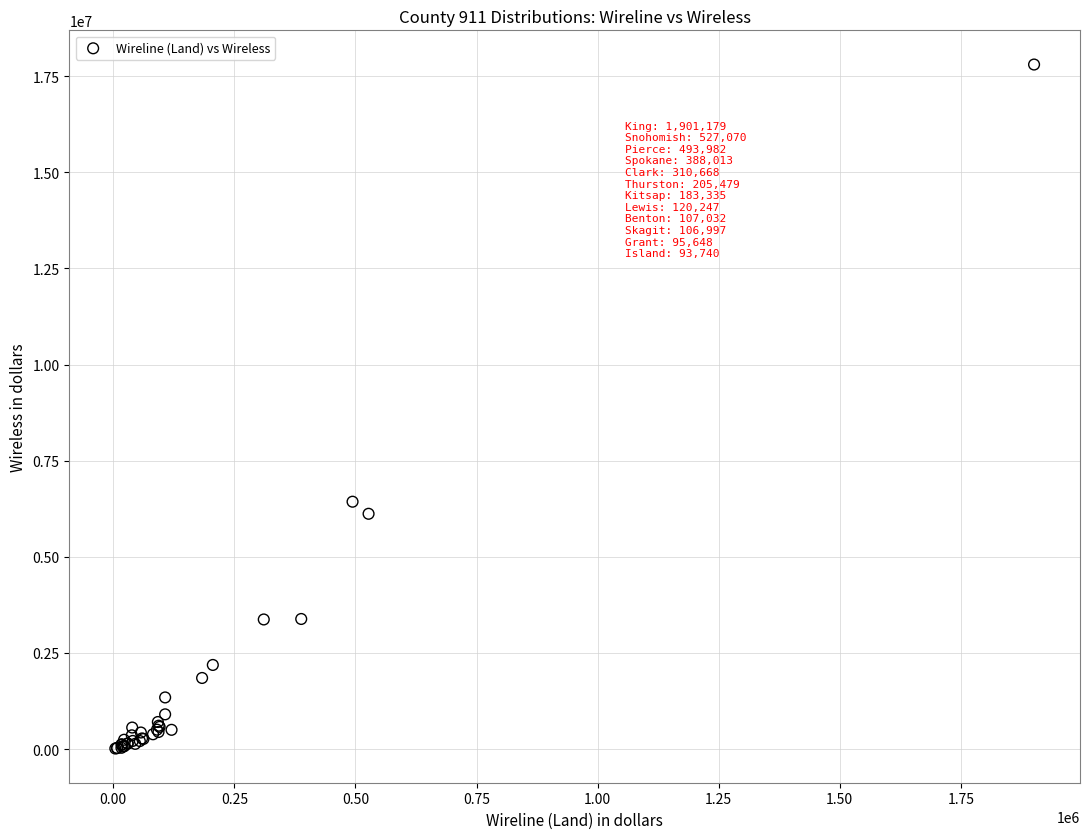

What Y value in the scatter plot is closest to 8907786?

6432635.2